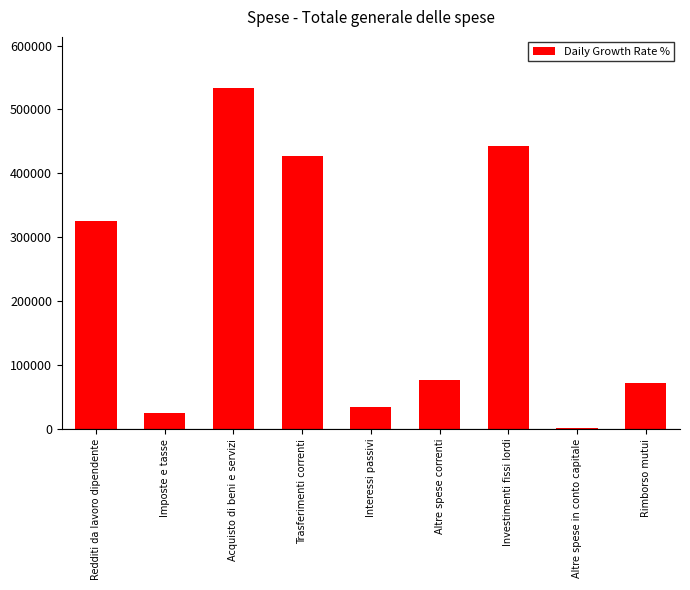

Are the bars grouped side by side (vs. stacked)?

No